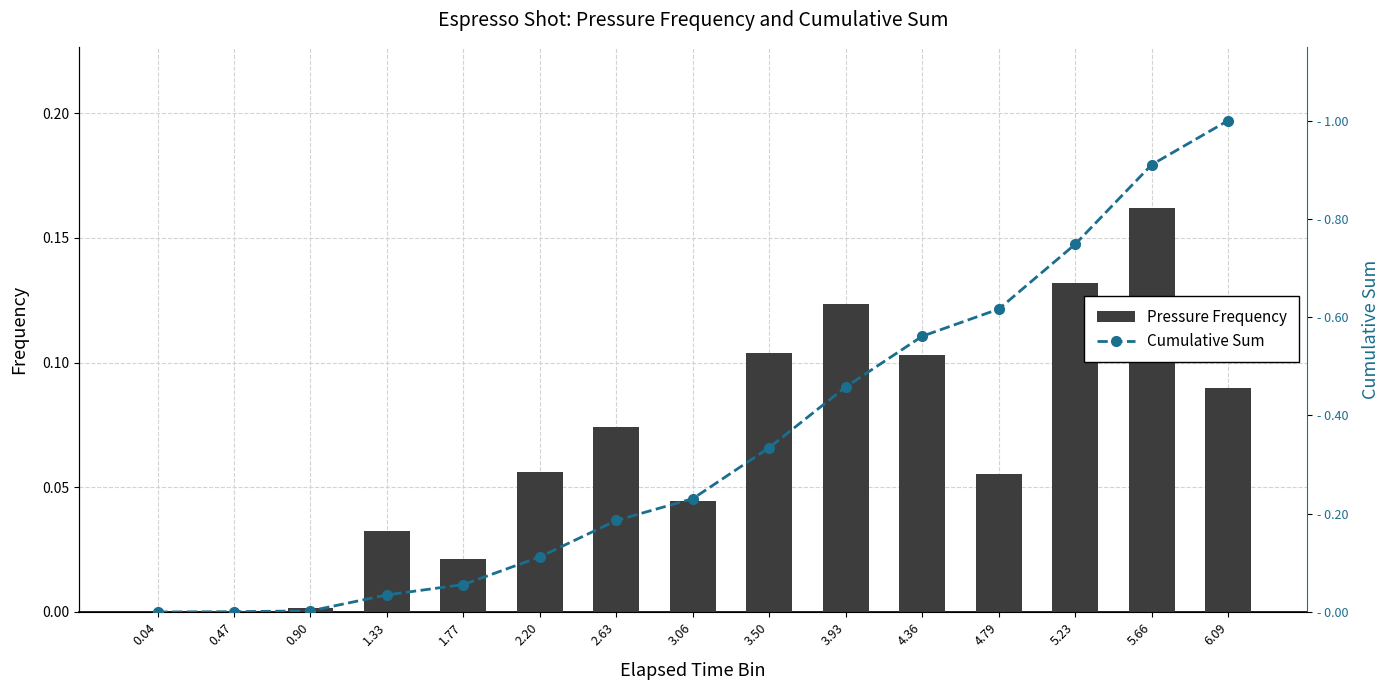

What is the label of the 10th bar from the right?

2.20